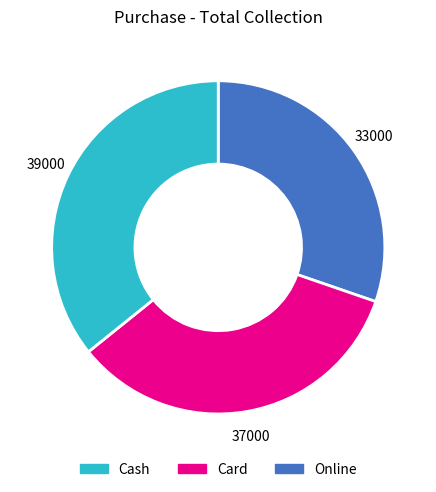

Approximately how many times larger is the value at Online compared to Card?

1.1